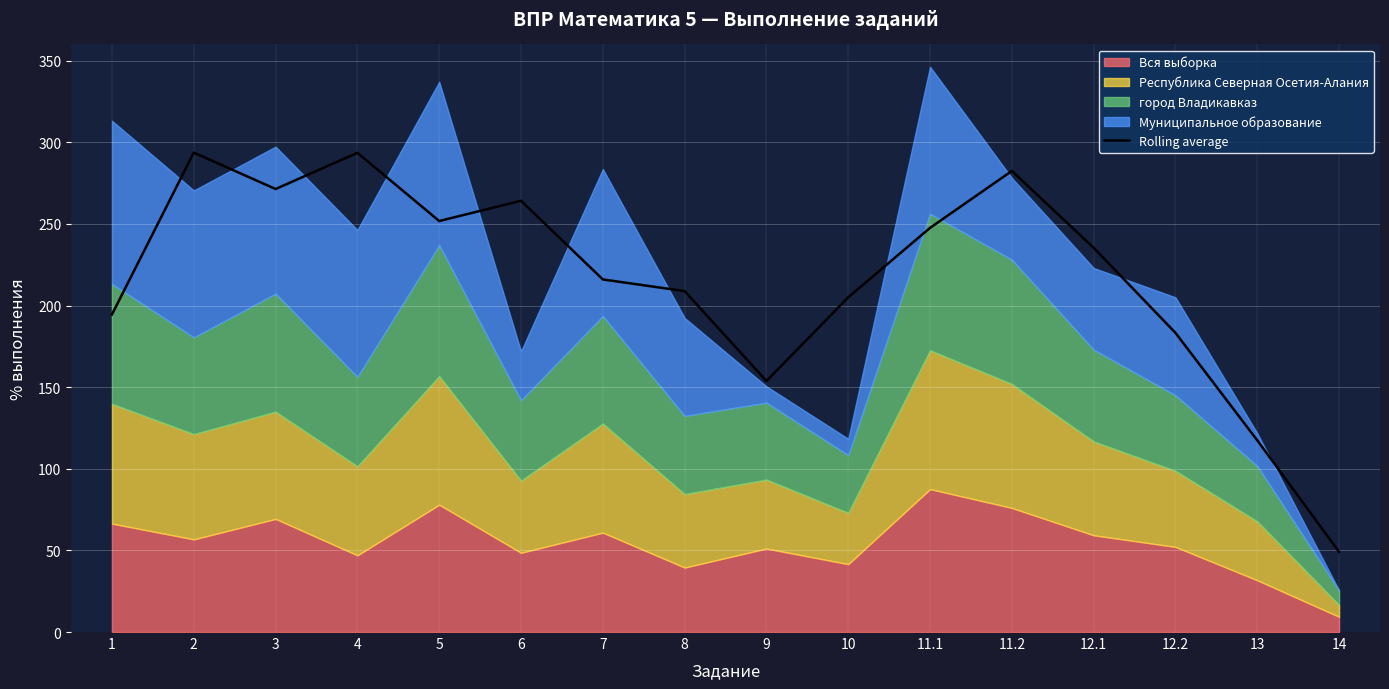

Which category has the highest value across all series?

2